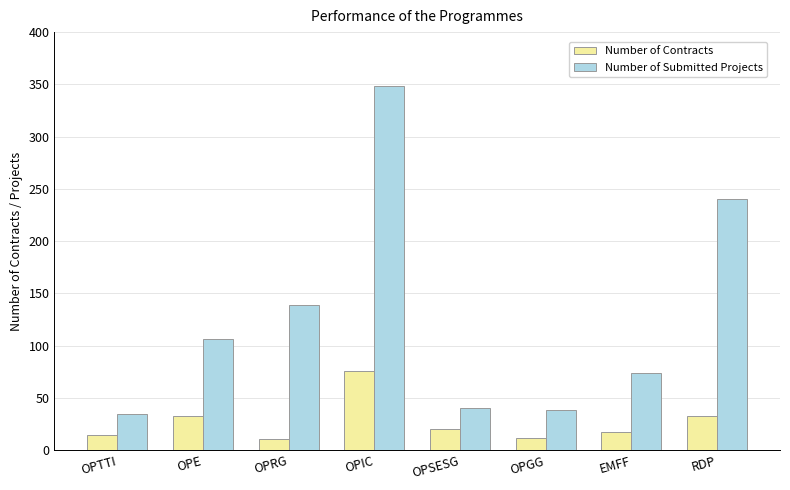

True or false: Number of Contracts has a value of 33 at RDP.

True